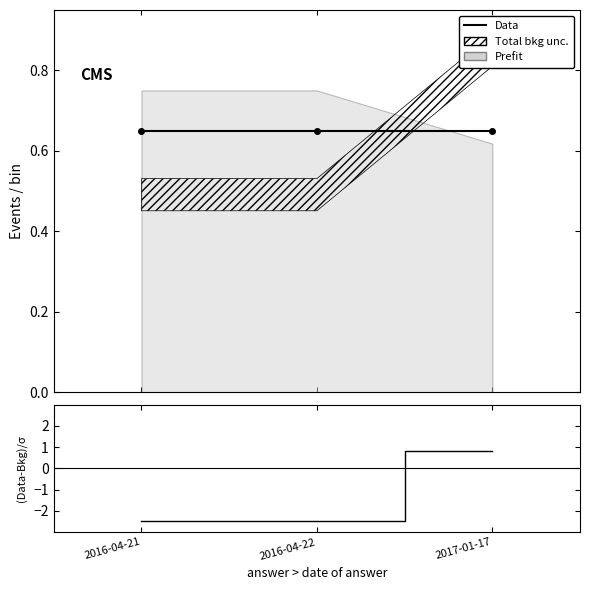

What position from the right is 2016-04-21?

3